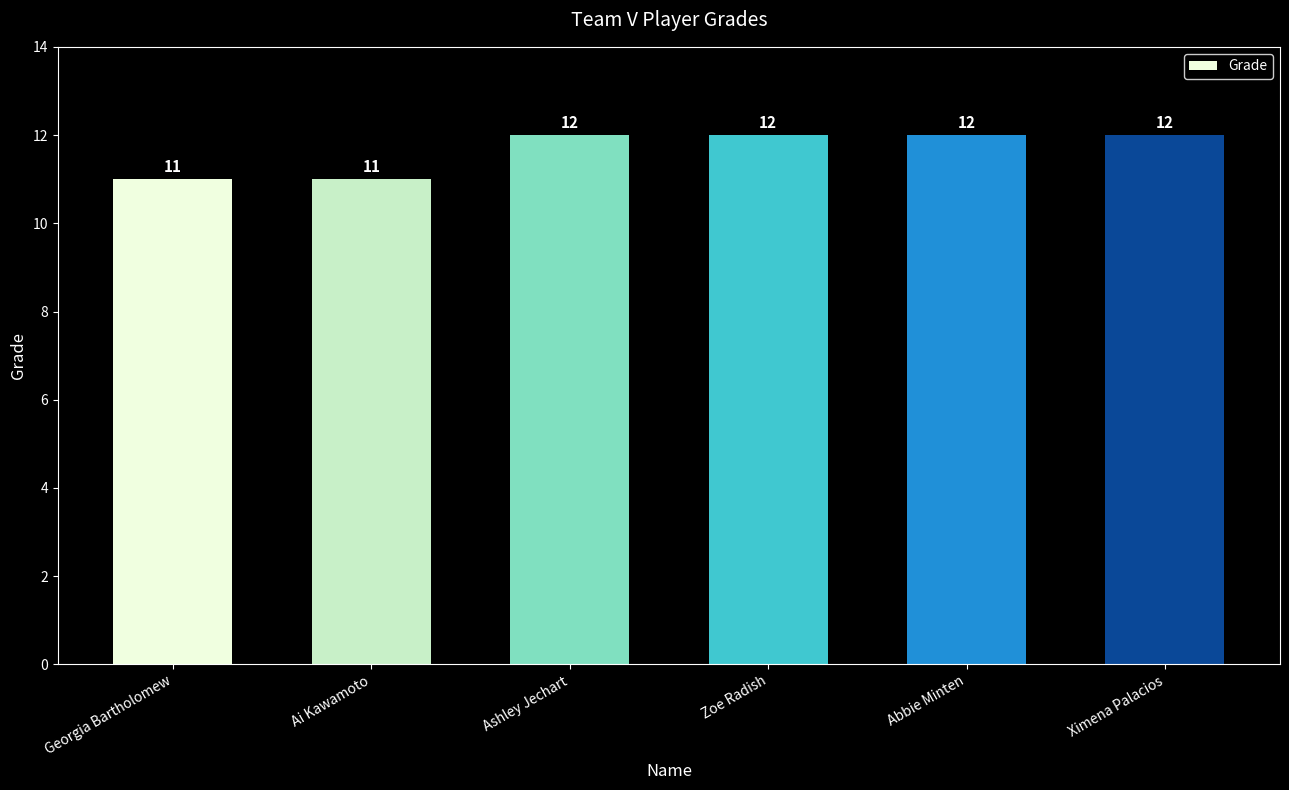

The value at Ximena Palacios is 20. True or false?

False